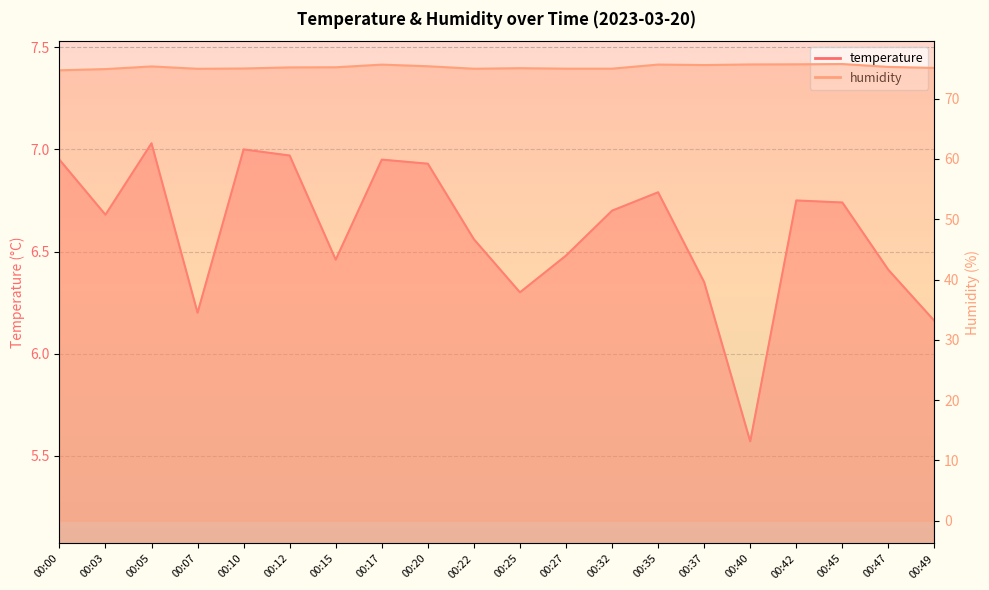

What is the highest value of the temperature series?

7.0